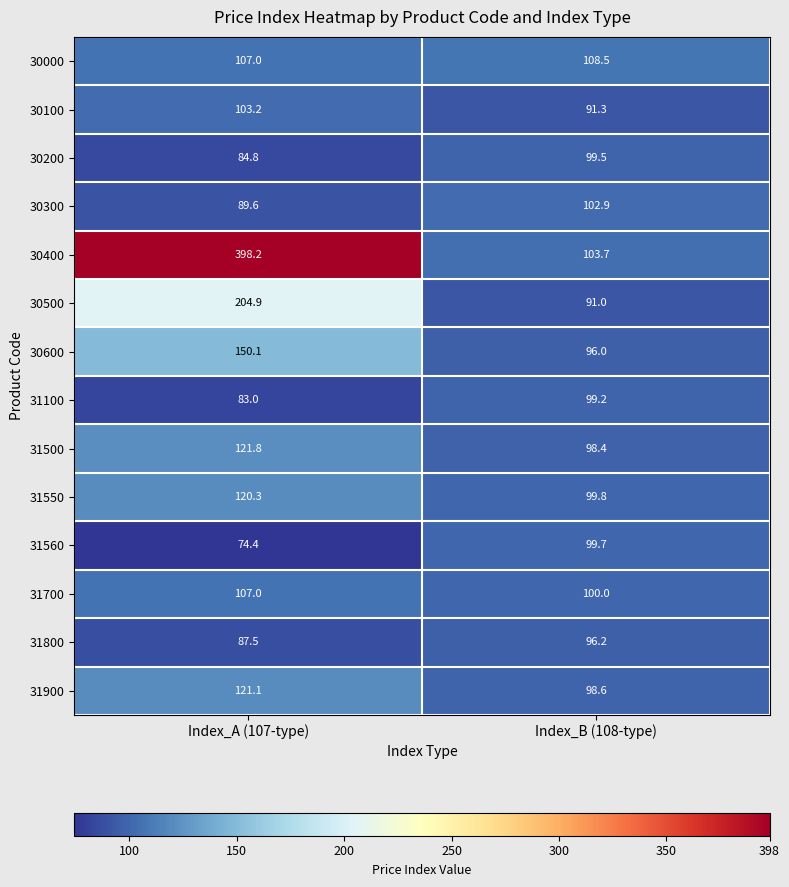

Count the number of categories in the chart.

2